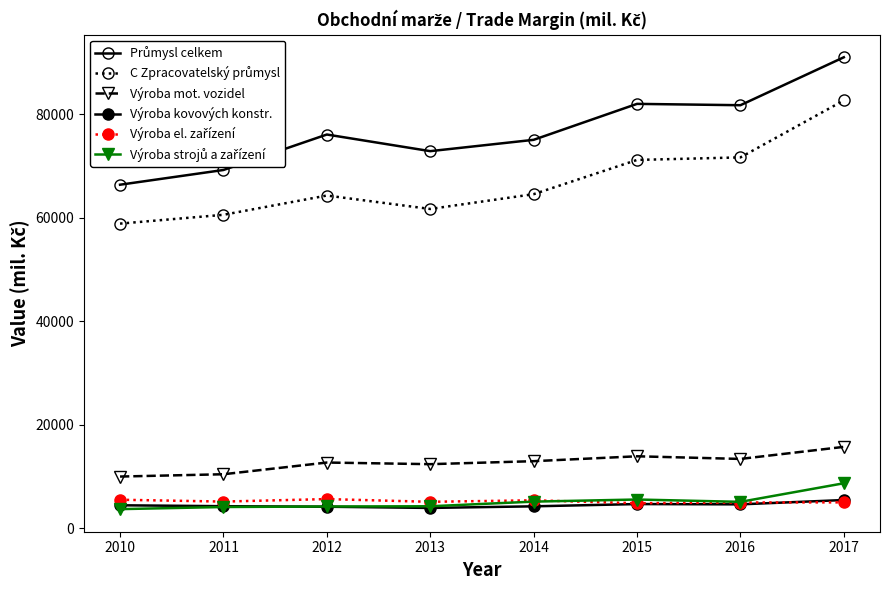

Reading left to right, extract all data points from this chart.

Průmysl celkem: 2010=66417	2011=69266	2012=76126	2013=72909	2014=75099	2015=82054	2016=81794	2017=91067
C Zpracovatelský průmysl: 2010=58893	2011=60597	2012=64327	2013=61728	2014=64588	2015=71211	2016=71702	2017=82724
Výroba mot. vozidel: 2010=9972	2011=10418	2012=12682	2013=12367	2014=12945	2015=13892	2016=13380	2017=15714
Výroba kovových konstr.: 2010=4417	2011=4238	2012=4135	2013=3902	2014=4213	2015=4651	2016=4594	2017=5433
Výroba el. zařízení: 2010=5487	2011=5133	2012=5614	2013=5087	2014=5379	2015=4809	2016=4953	2017=4980
Výroba strojů a zařízení: 2010=3671	2011=4082	2012=4181	2013=4225	2014=5123	2015=5531	2016=5079	2017=8674